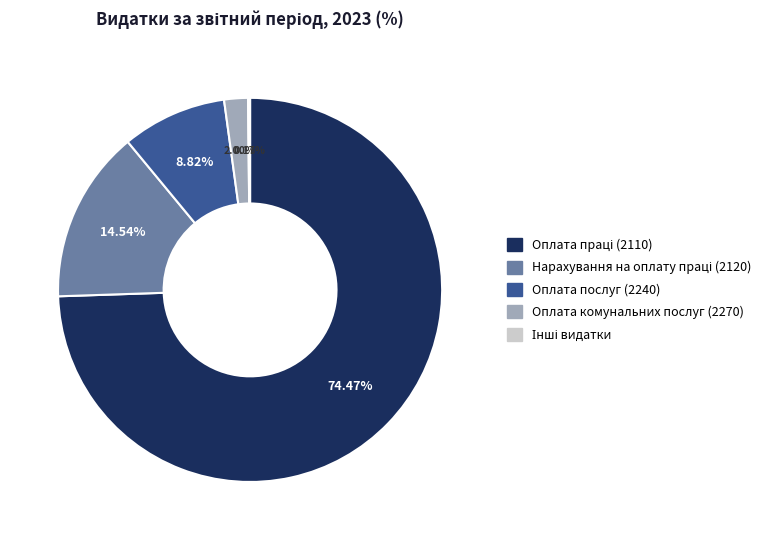

Does any single category account for the majority?

Yes